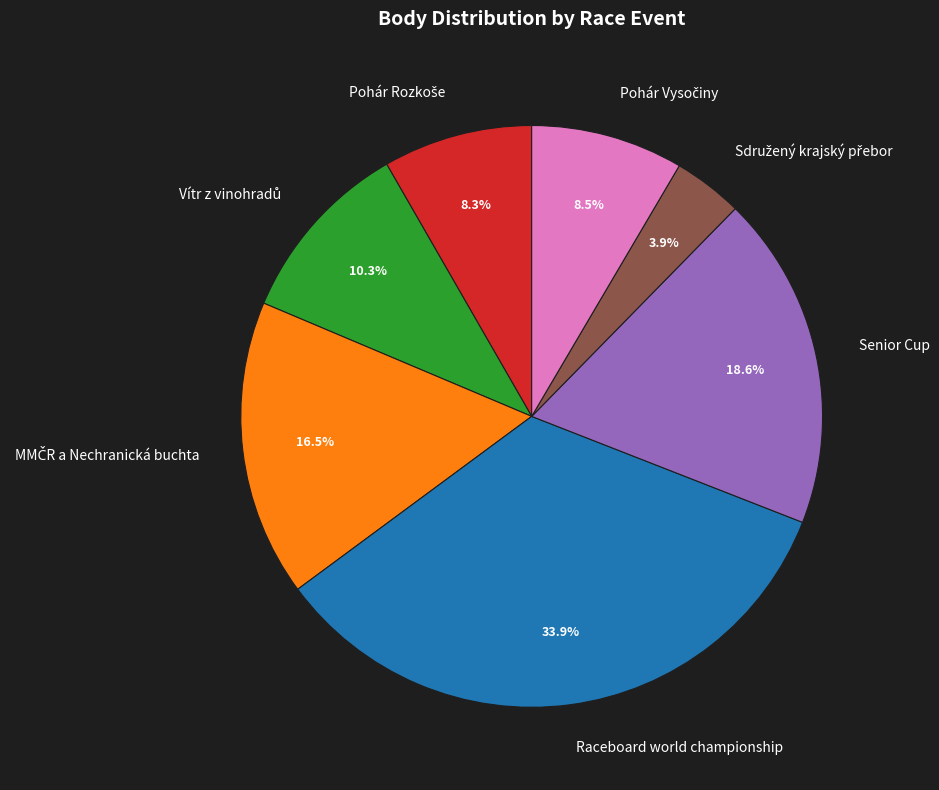

Which slice is the largest?

Raceboard world championship